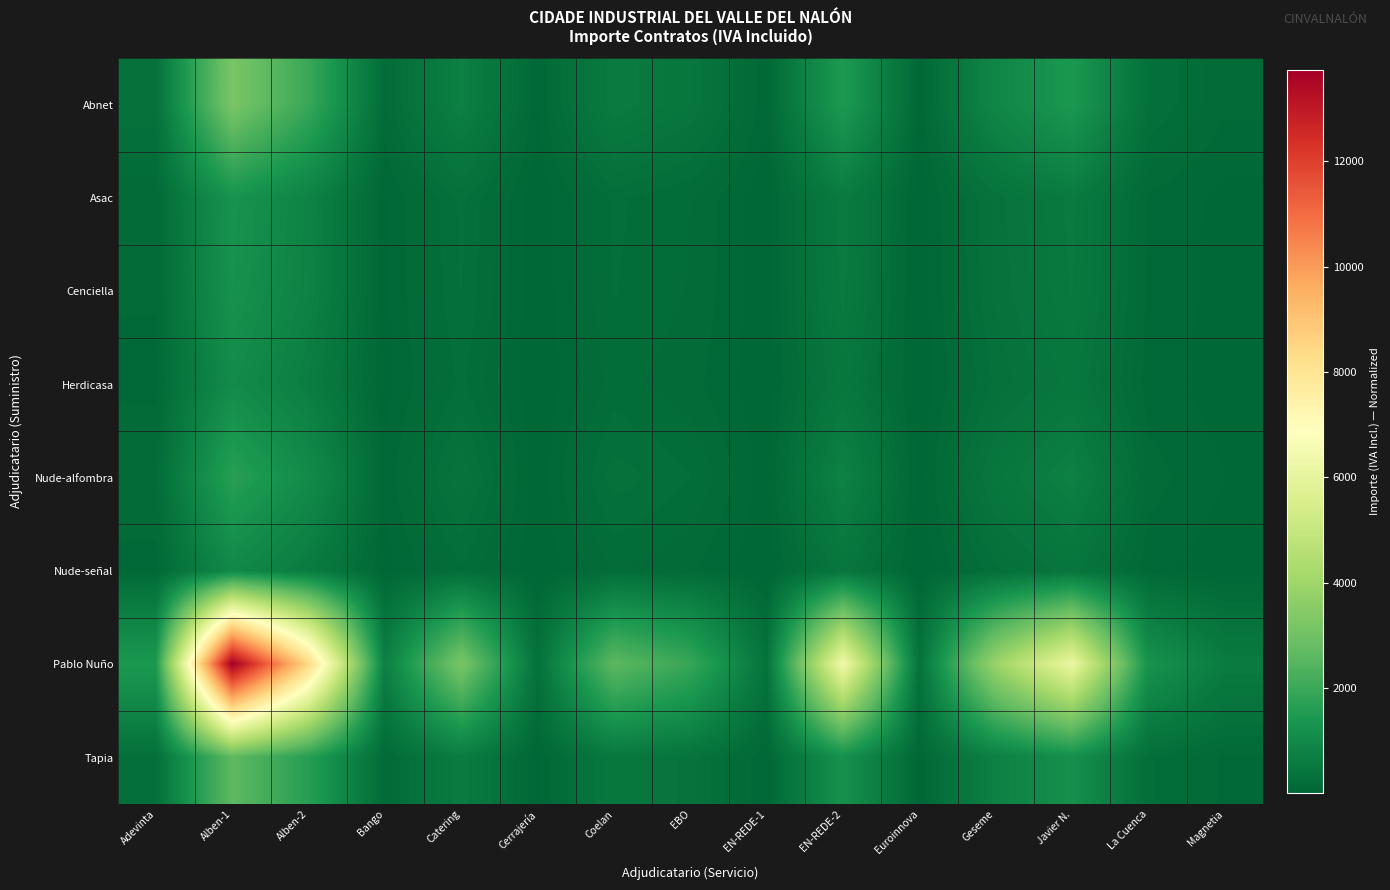

Between Alben-1 and EN-REDE-1, which series saw the biggest shift?

Pablo Nuño